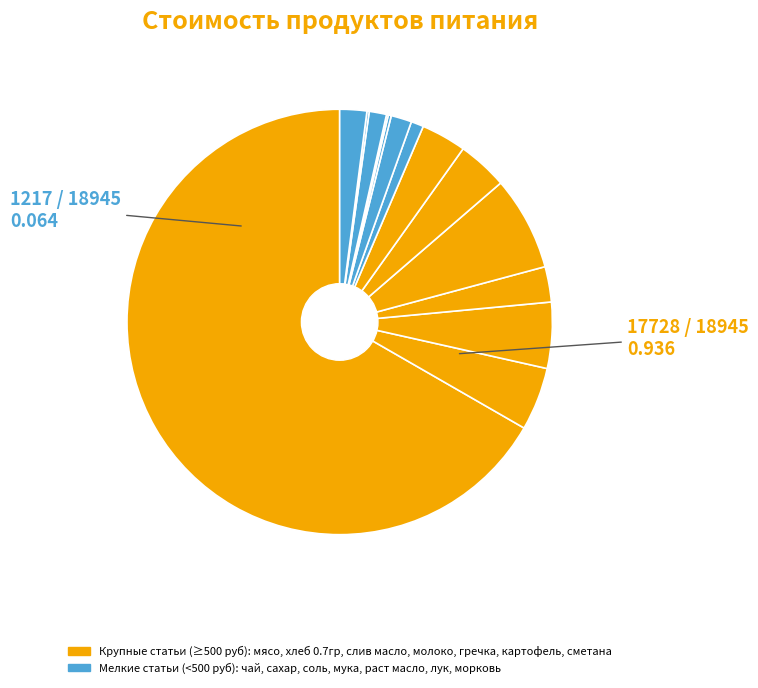

What is the smallest slice in the pie chart?

мука